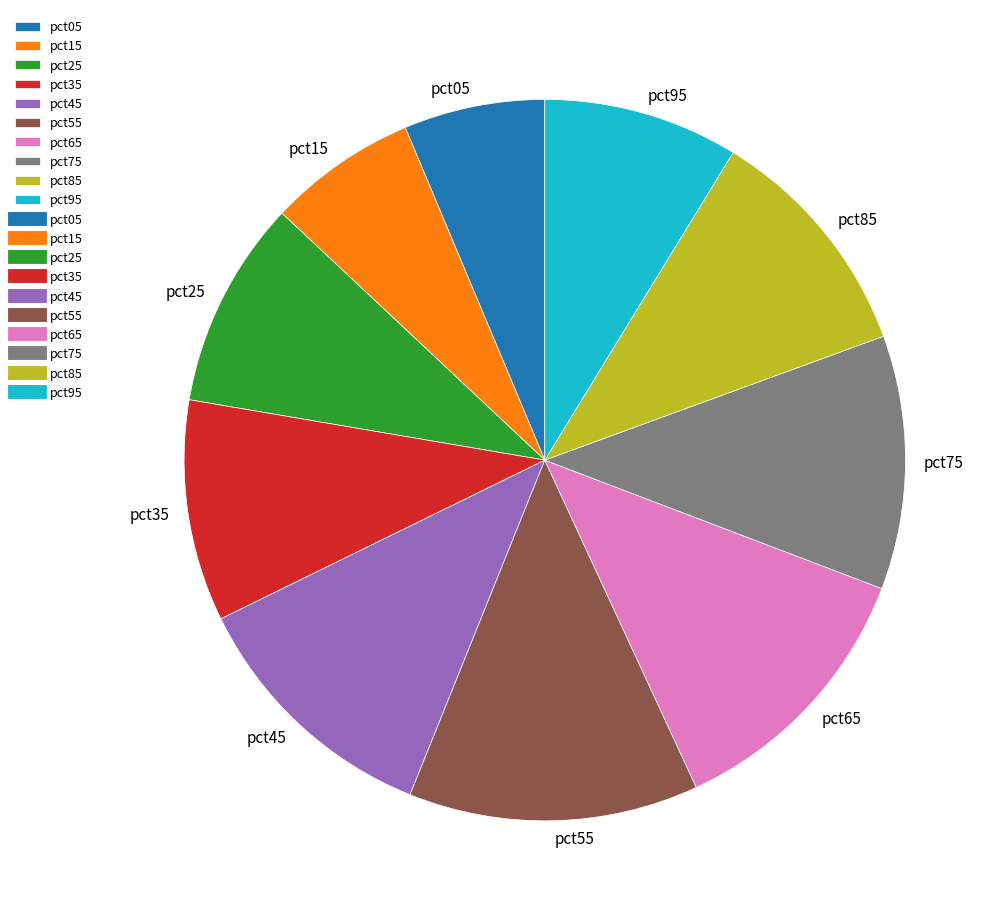

Which has a higher value, pct85 or pct35?

pct85